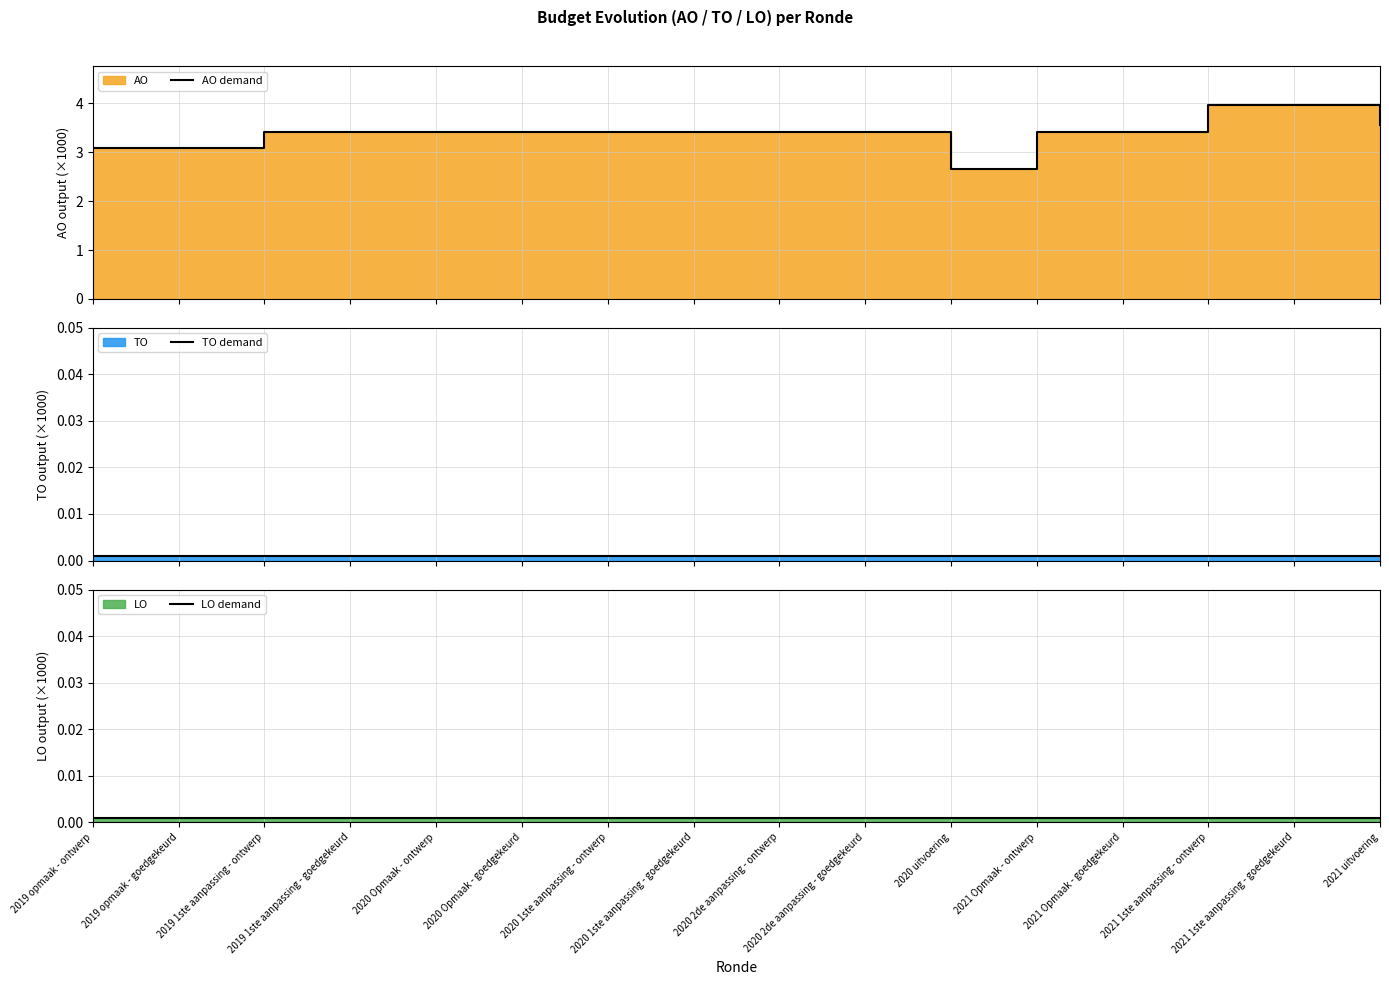

Which has a higher value, 2020 Opmaak - ontwerp or 2021 1ste aanpassing - goedgekeurd?

2021 1ste aanpassing - goedgekeurd